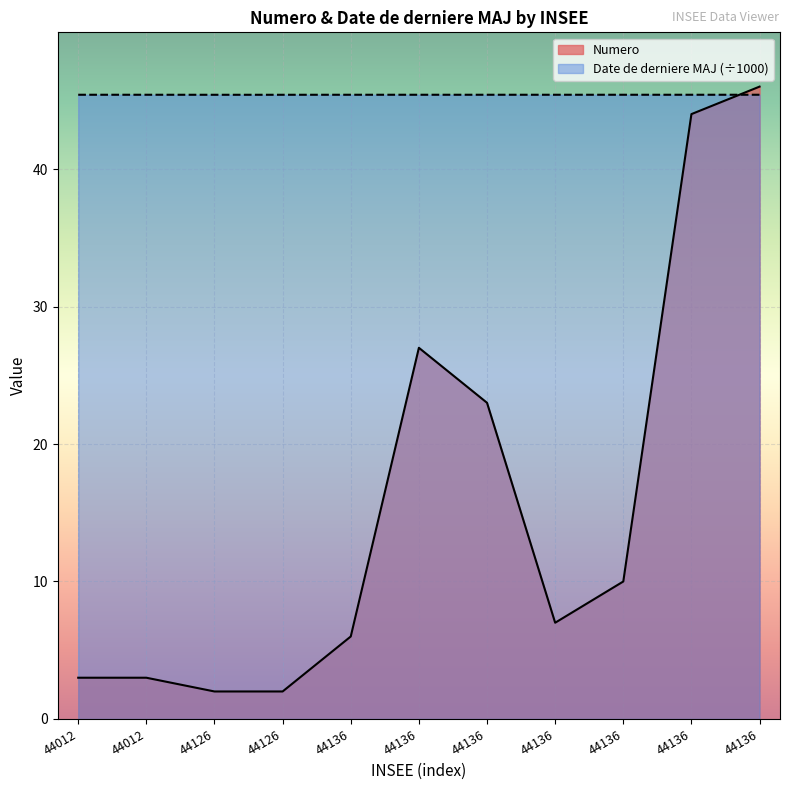

List the series in order of their overall mean, lowest first.

Numero, Date de derniere MAJ (÷1000)